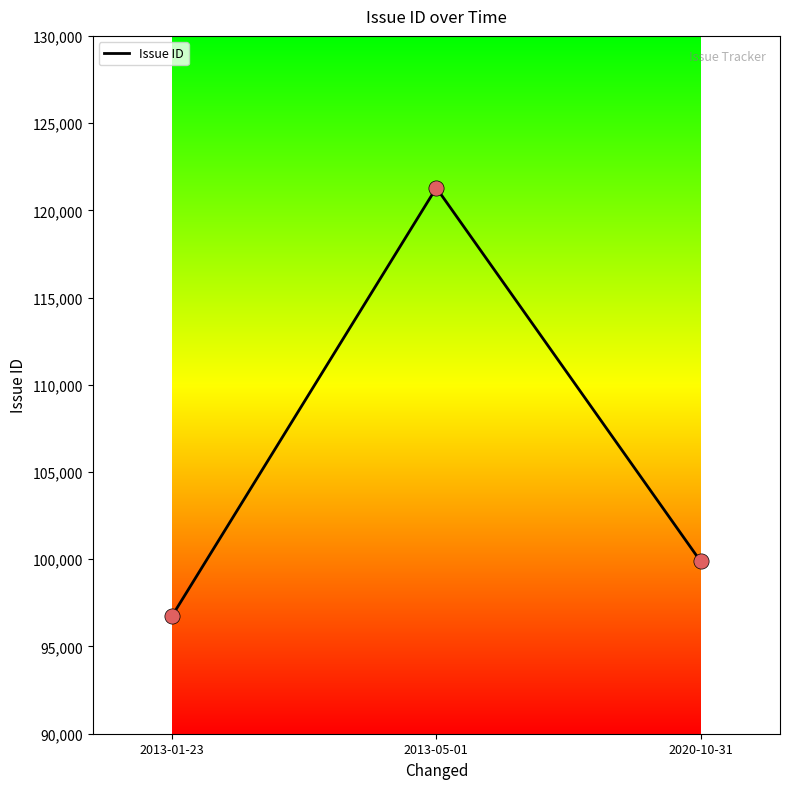

Which has a higher value, 2020-10-31 or 2013-01-23?

2020-10-31